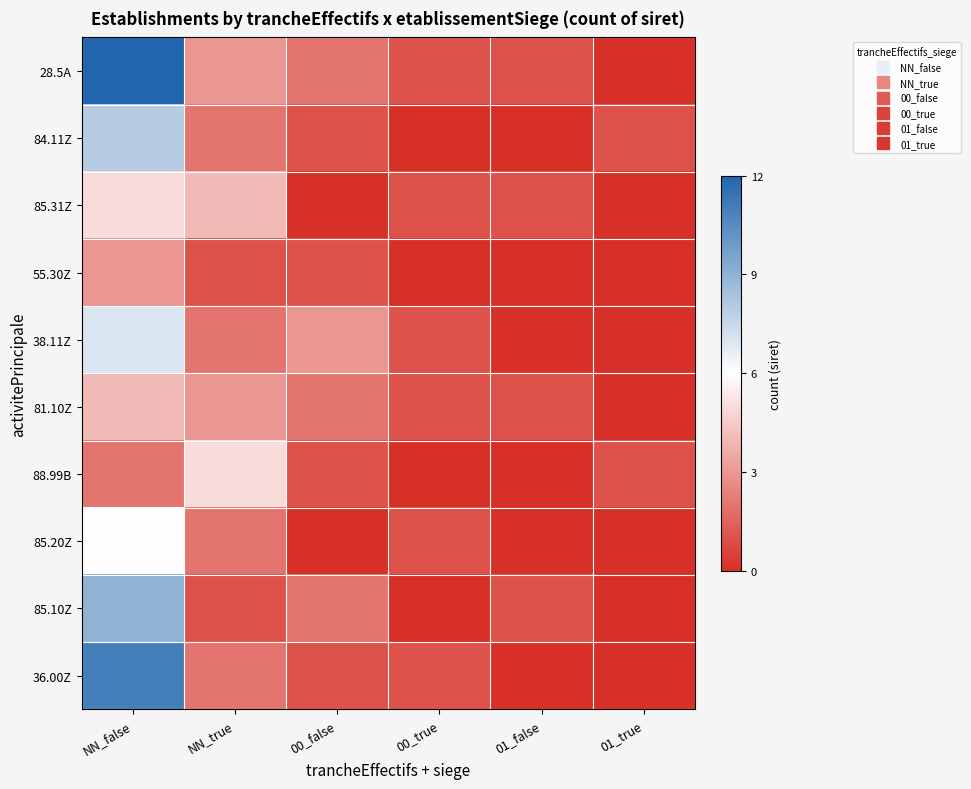

Which series has the largest total across all categories?

28.5A